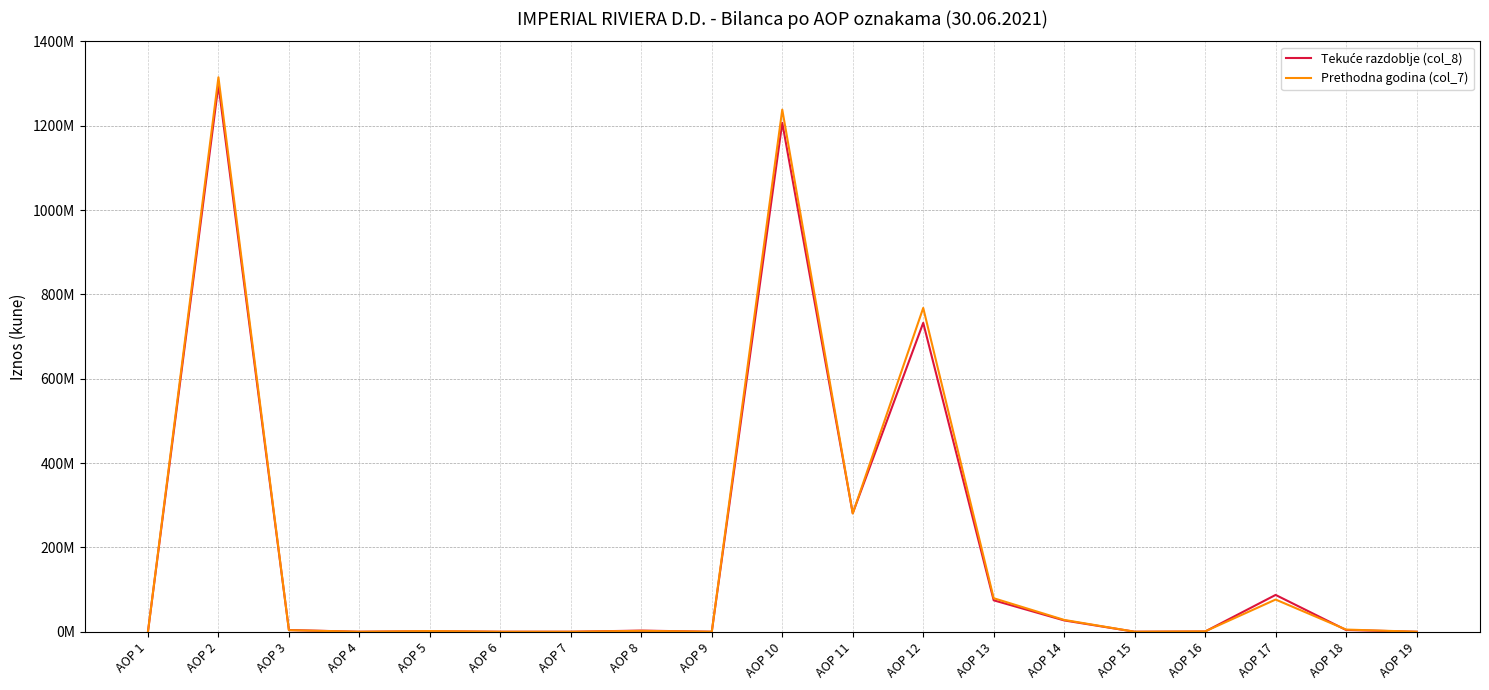

Which has a higher value, AOP 4 or AOP 13?

AOP 13